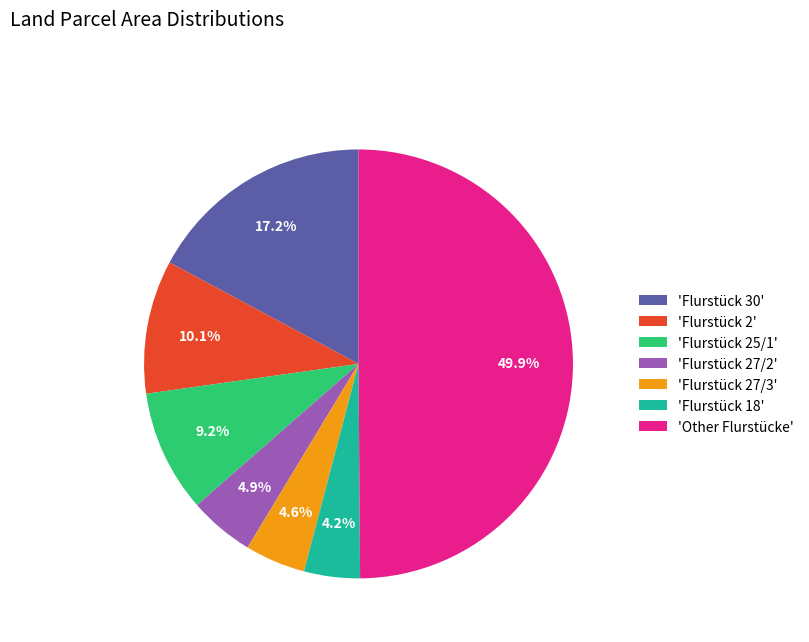

Approximately how many times larger is the value at 'Flurstück 27/3' compared to 'Flurstück 25/1'?

0.5